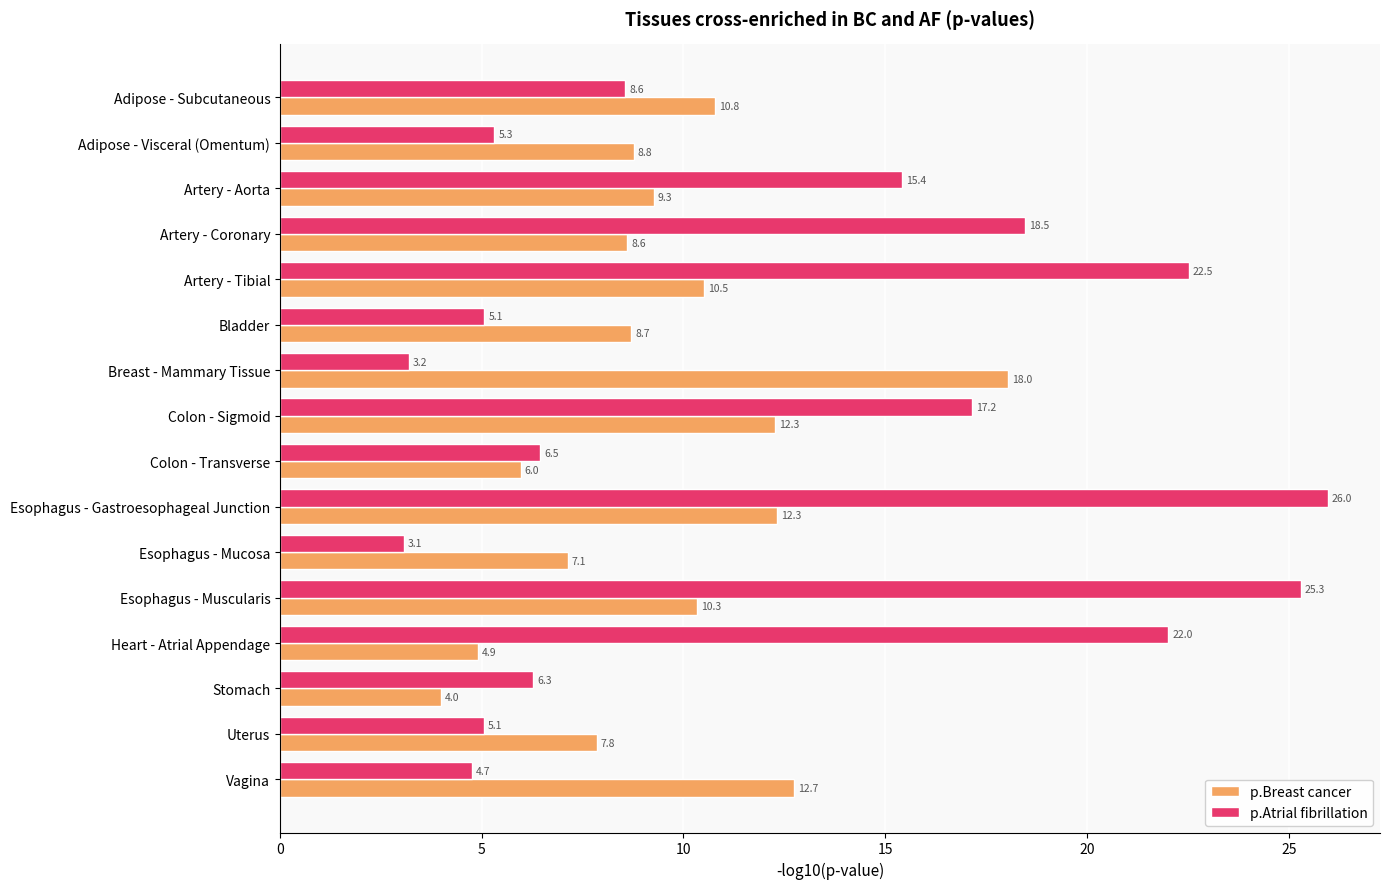

What is the difference between the maximum and minimum values in the p.Breast cancer series?

14.1